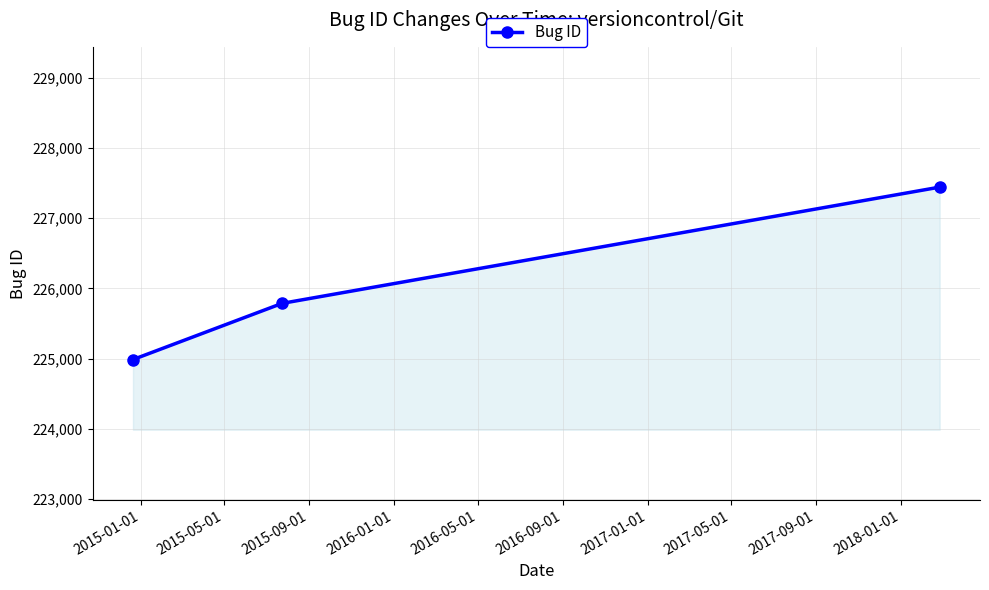

What is the average value?

226072